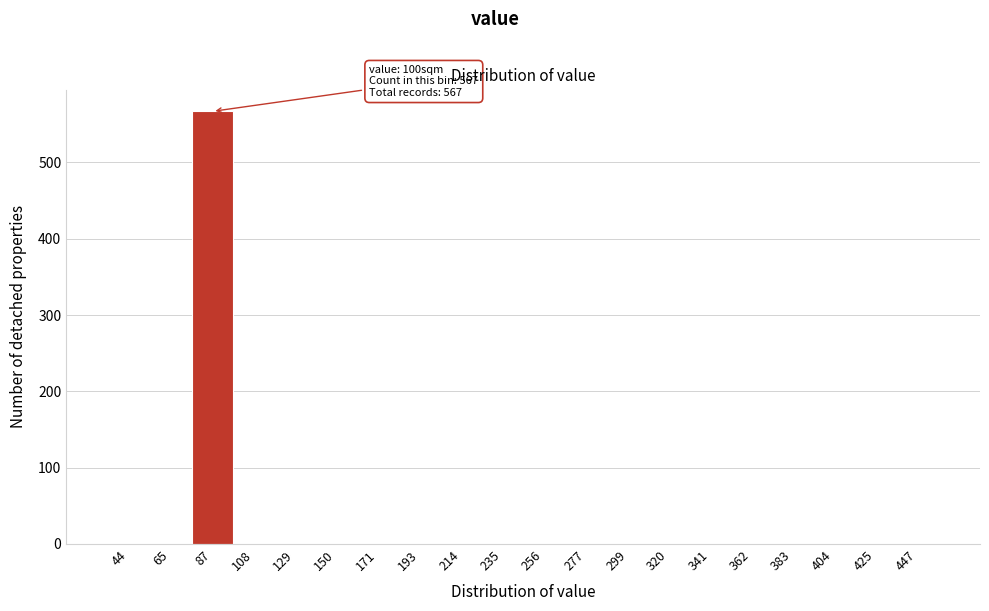

Reading left to right, what are all the values shown in this chart?

44=0	65=0	87=567	108=0	129=0	150=0	171=0	193=0	214=0	235=0	256=0	277=0	299=0	320=0	341=0	362=0	383=0	404=0	425=0	447=0